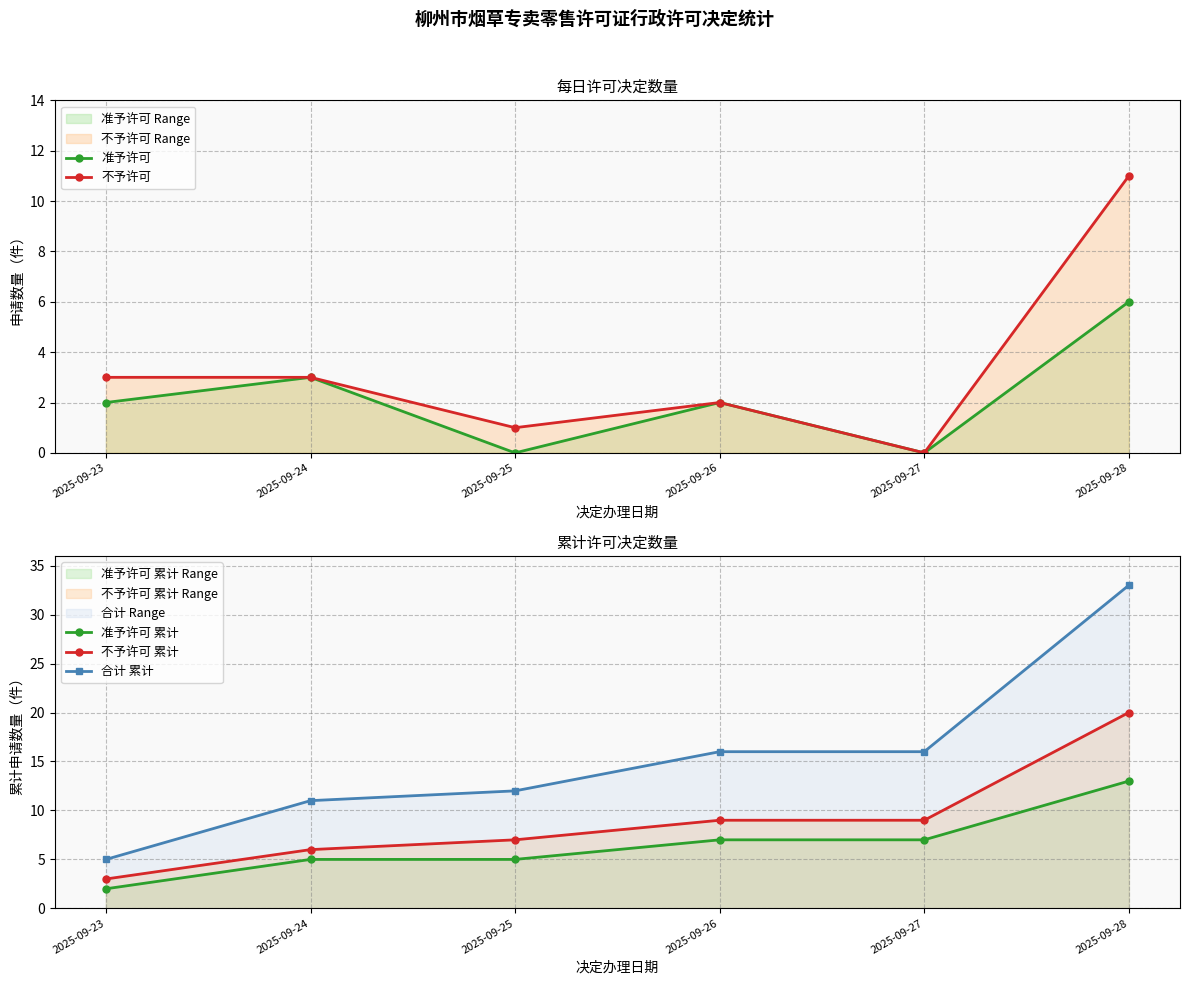

Count the number of data series in this chart.

5